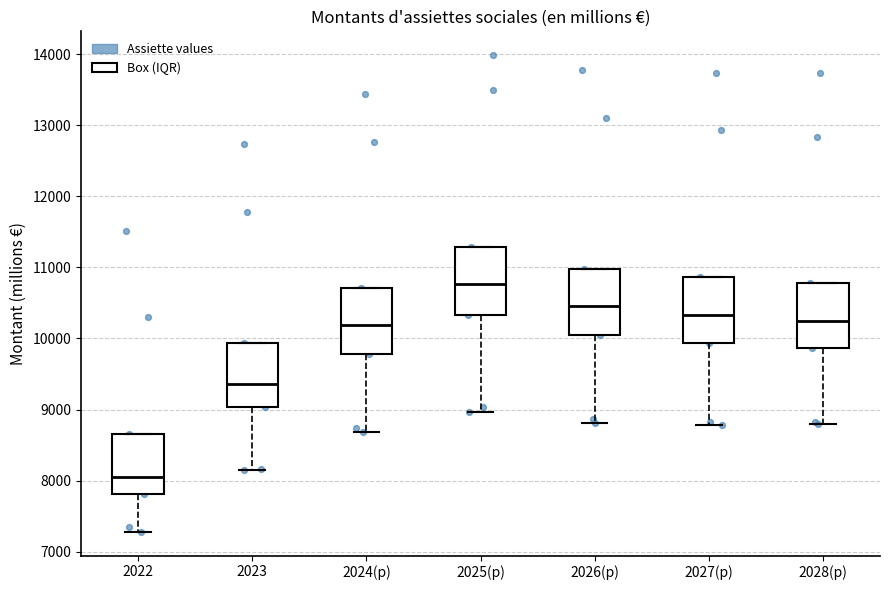

Where is the lower edge of the box for 2025(p) on the y-axis? The values are not printed on the chart, so give them approximately, as read against the axis.

10300